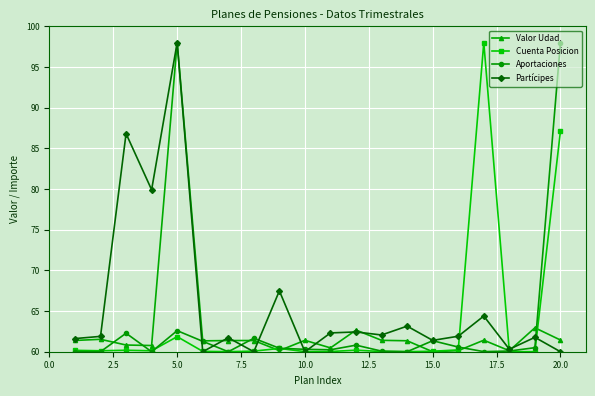

What is the greatest value displayed?

98.0